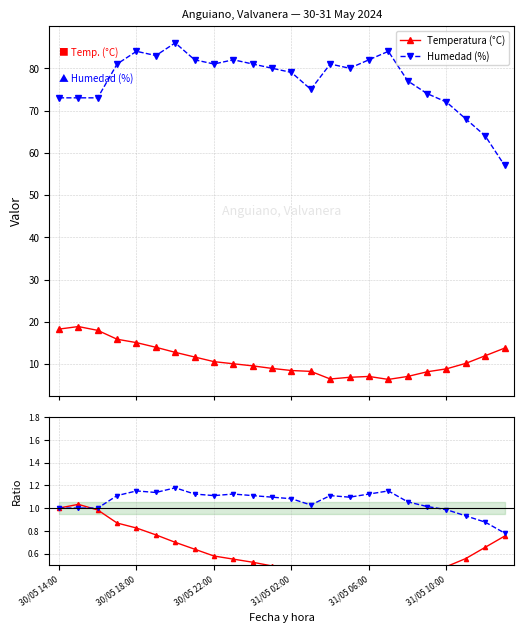

True or false: Hum. / H₀ and Humedad (%) intersect in this chart.

False